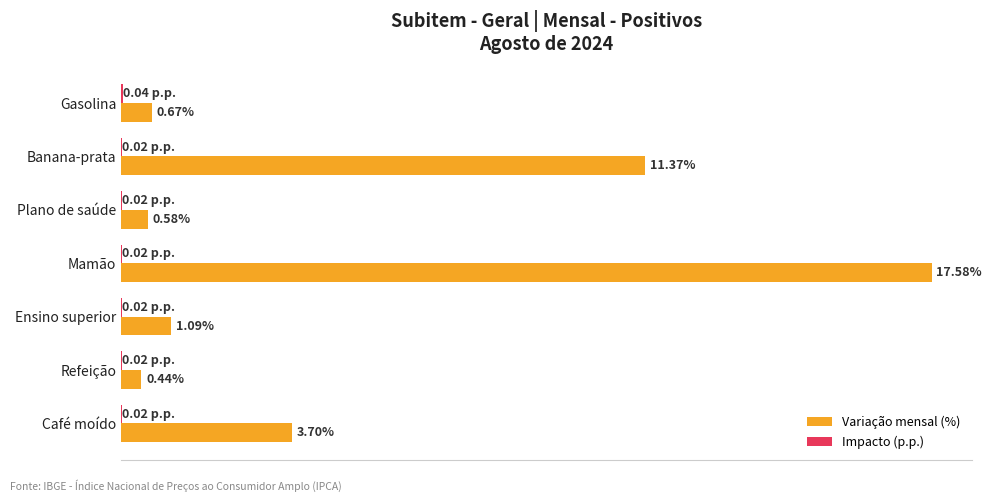

Which series has the largest total across all categories?

Variação mensal (%)